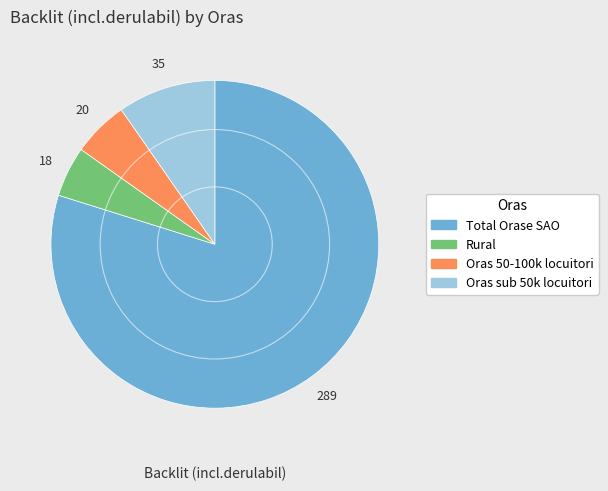

How many slices are in this pie chart?

4